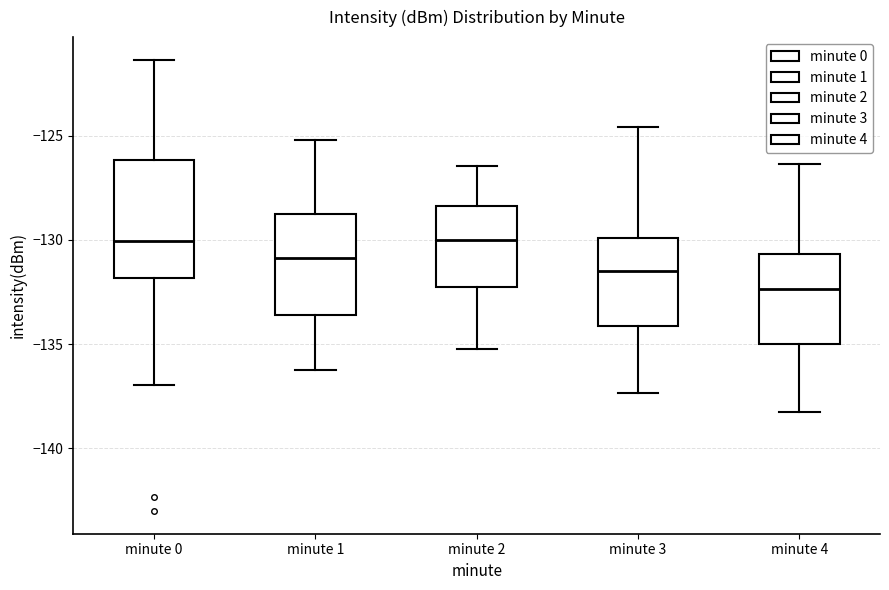

Comparing the boxes themselves (not the whiskers), which one is the tallest?

minute 0